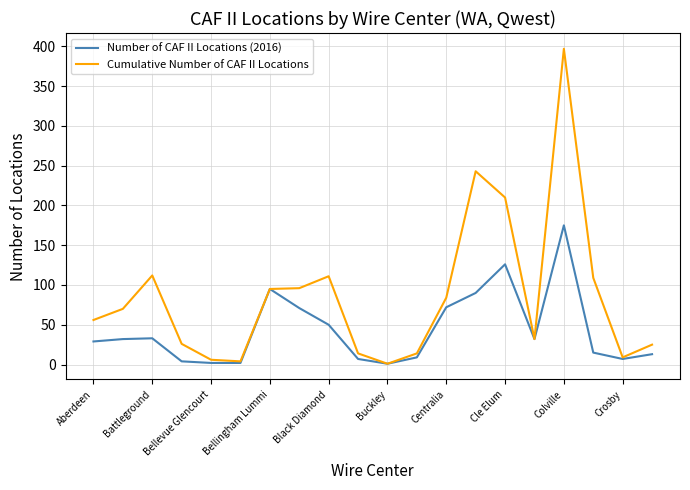

Which series has the largest range (max minus min)?

Cumulative Number of CAF II Locations